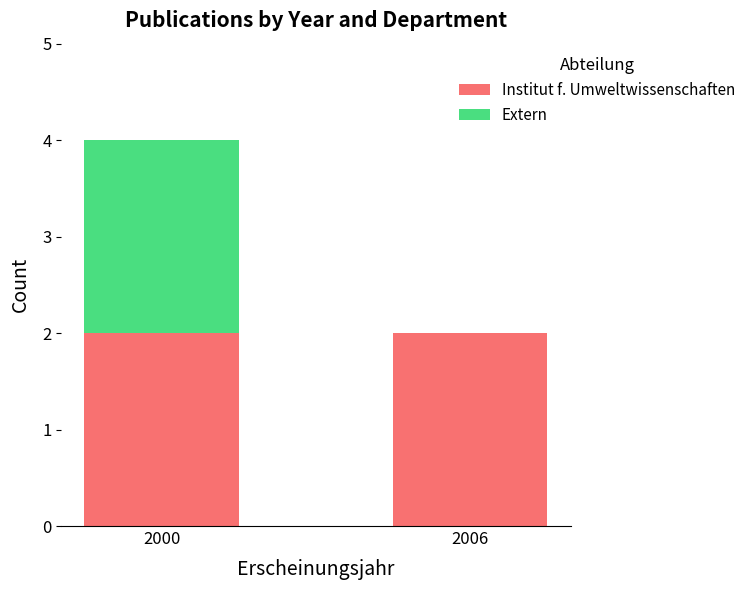

True or false: Institut f. Umweltwissenschaften has a value of 2 at 2000.

True